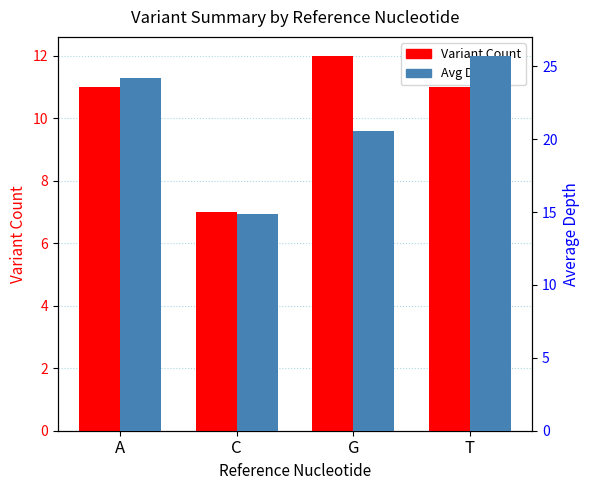

Which label corresponds to the largest value in the chart?

T